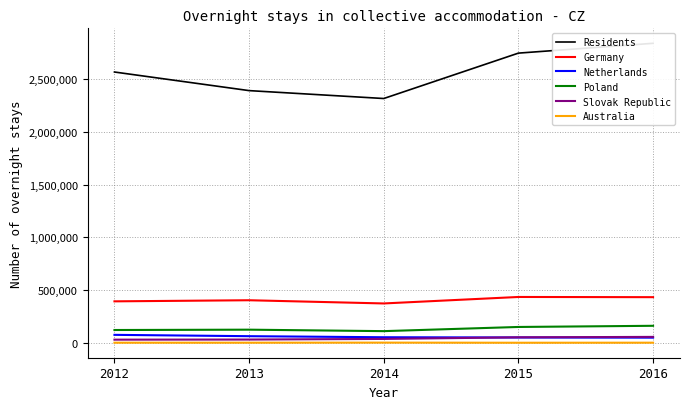

What is the value of the Poland point at the 2nd from the left?

124906